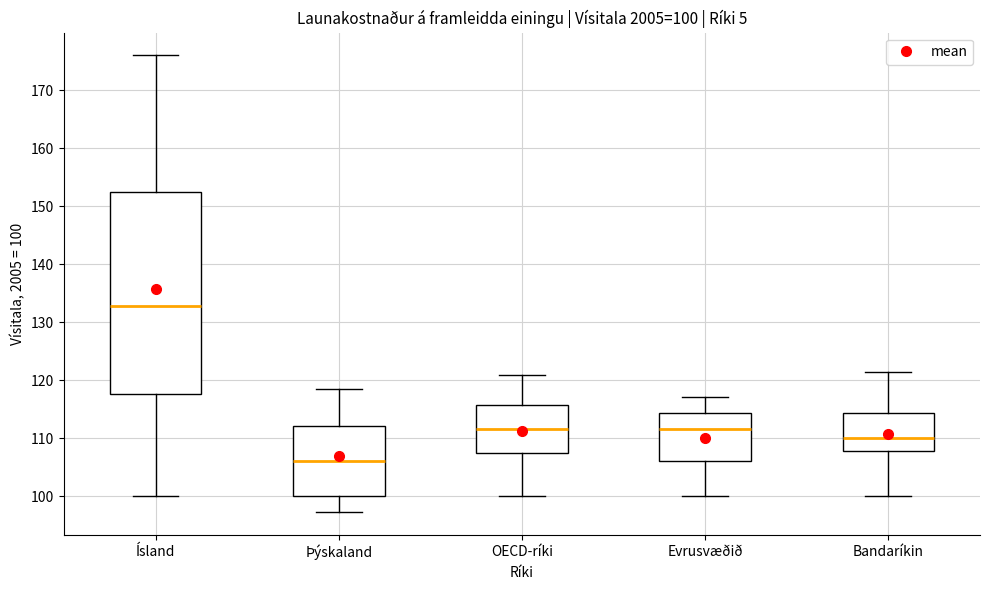

Which box is the tallest, from its lower edge to its upper edge?

Ísland